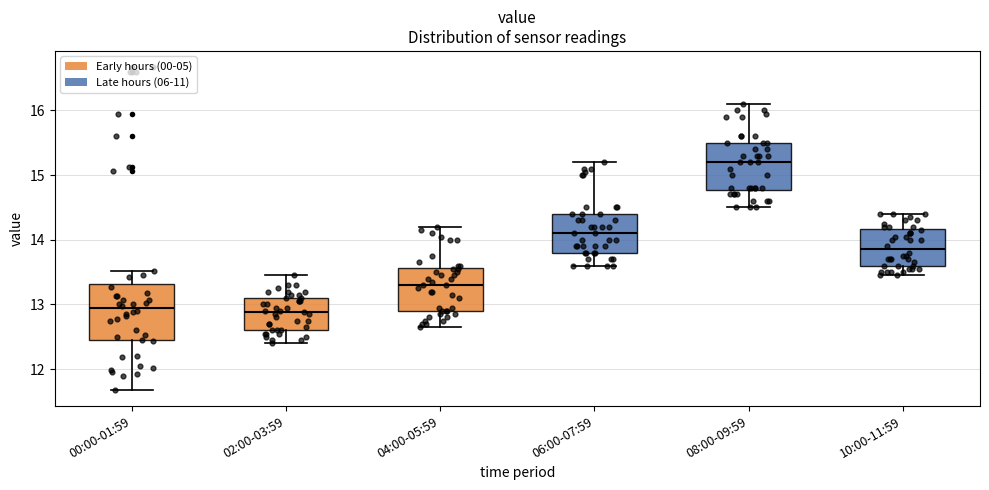

Which box is the tallest, from its lower edge to its upper edge?

00:00-01:59